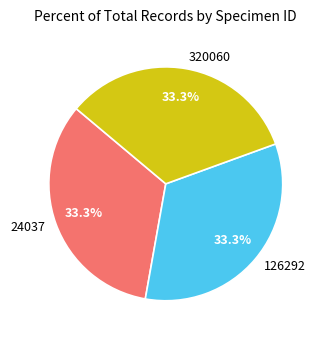

What is the ratio of the value at 24037 to the value at 126292?

1.0